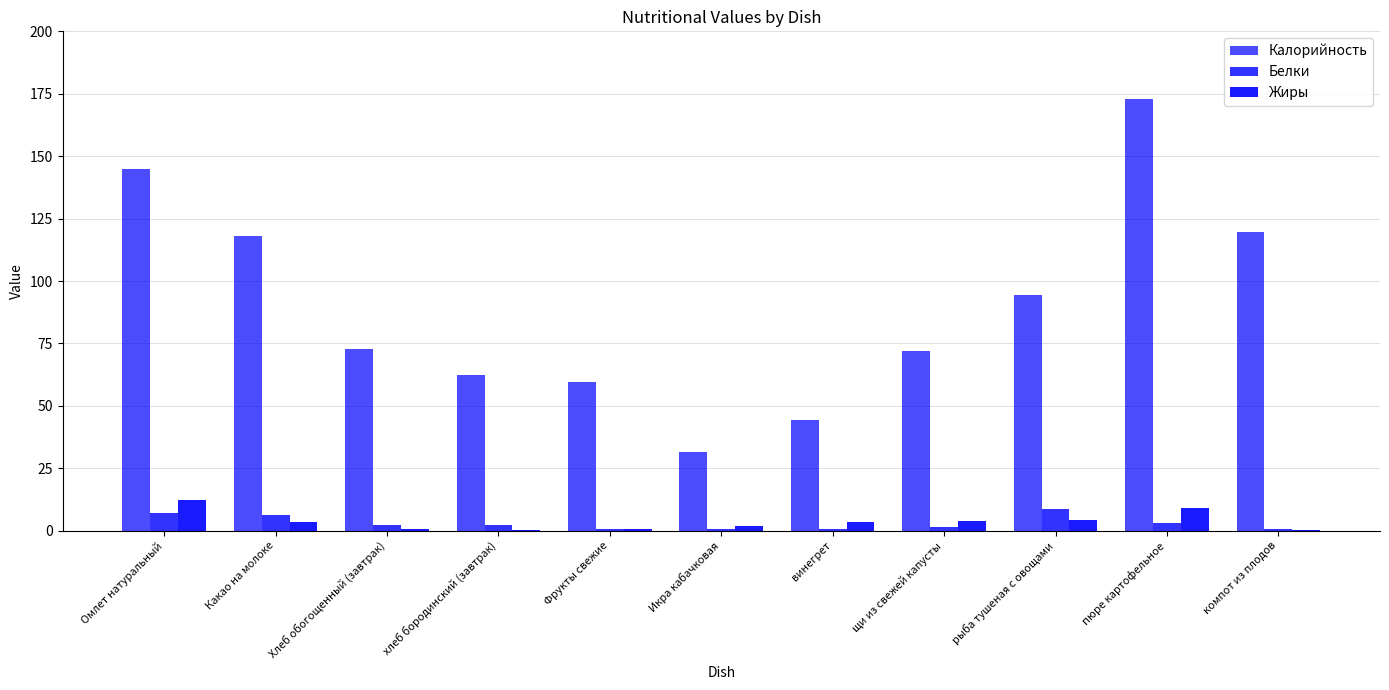

How many distinct data groups are displayed?

3